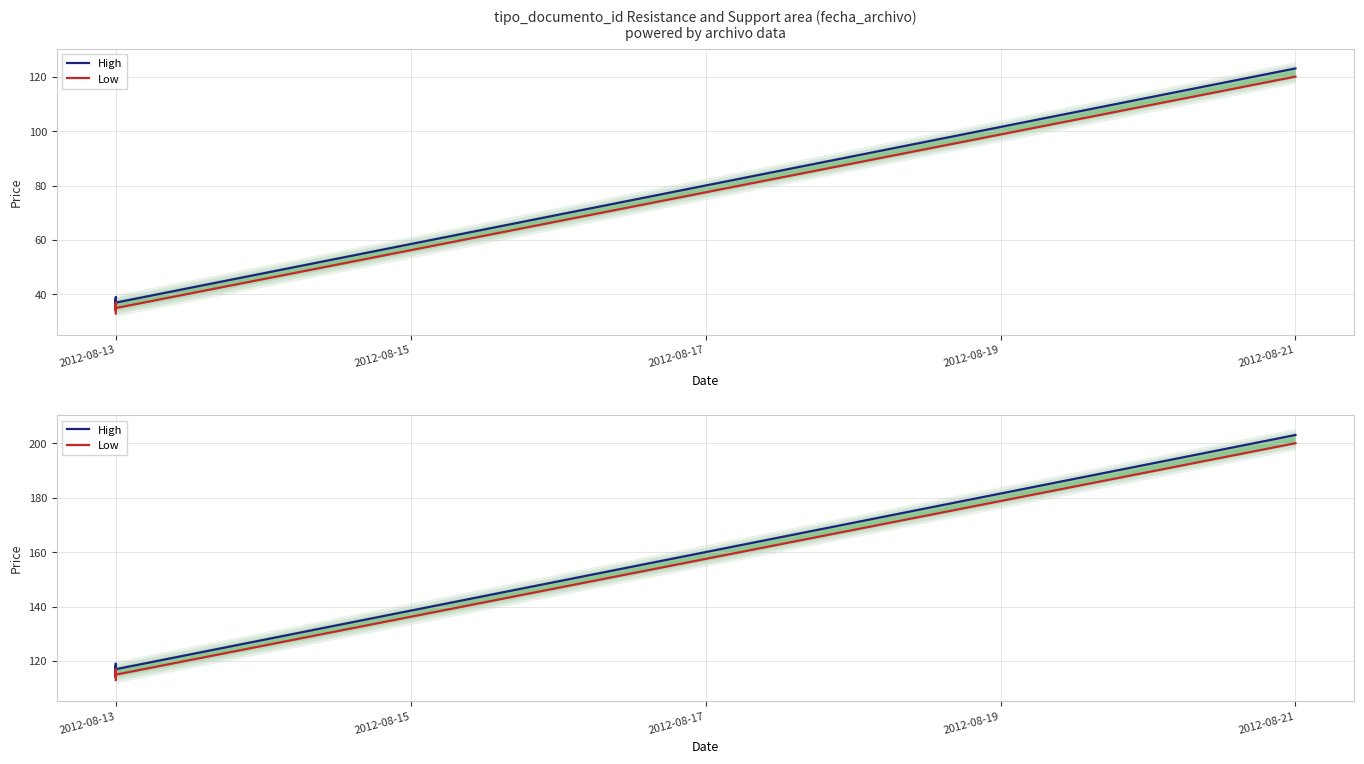

At how many categories does at least one series exceed 147?

1